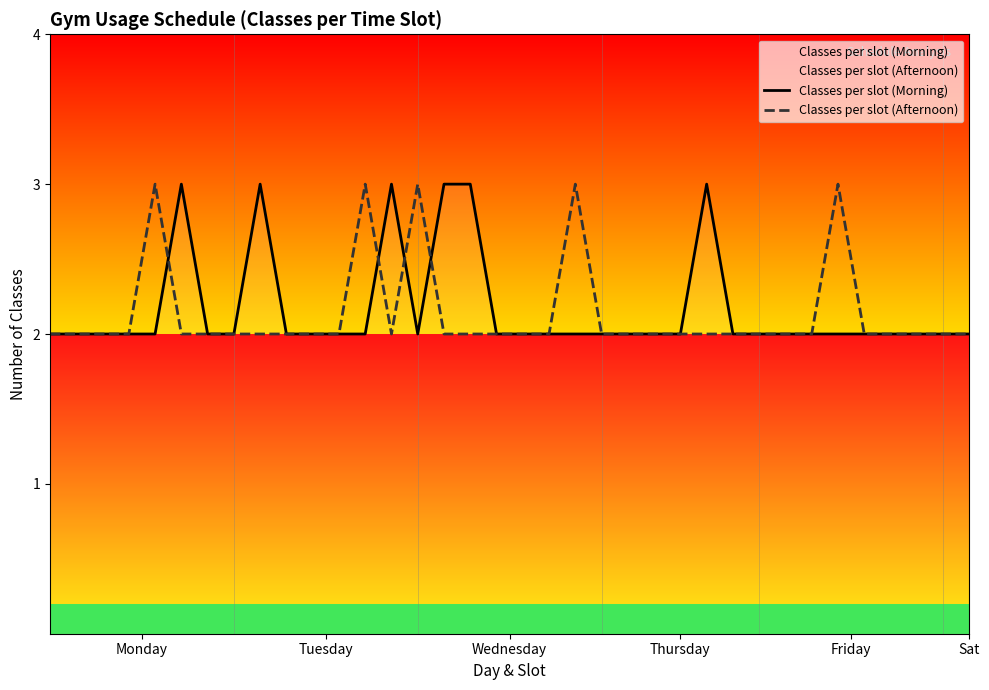

Which series has the largest range (max minus min)?

Classes per slot (Morning)